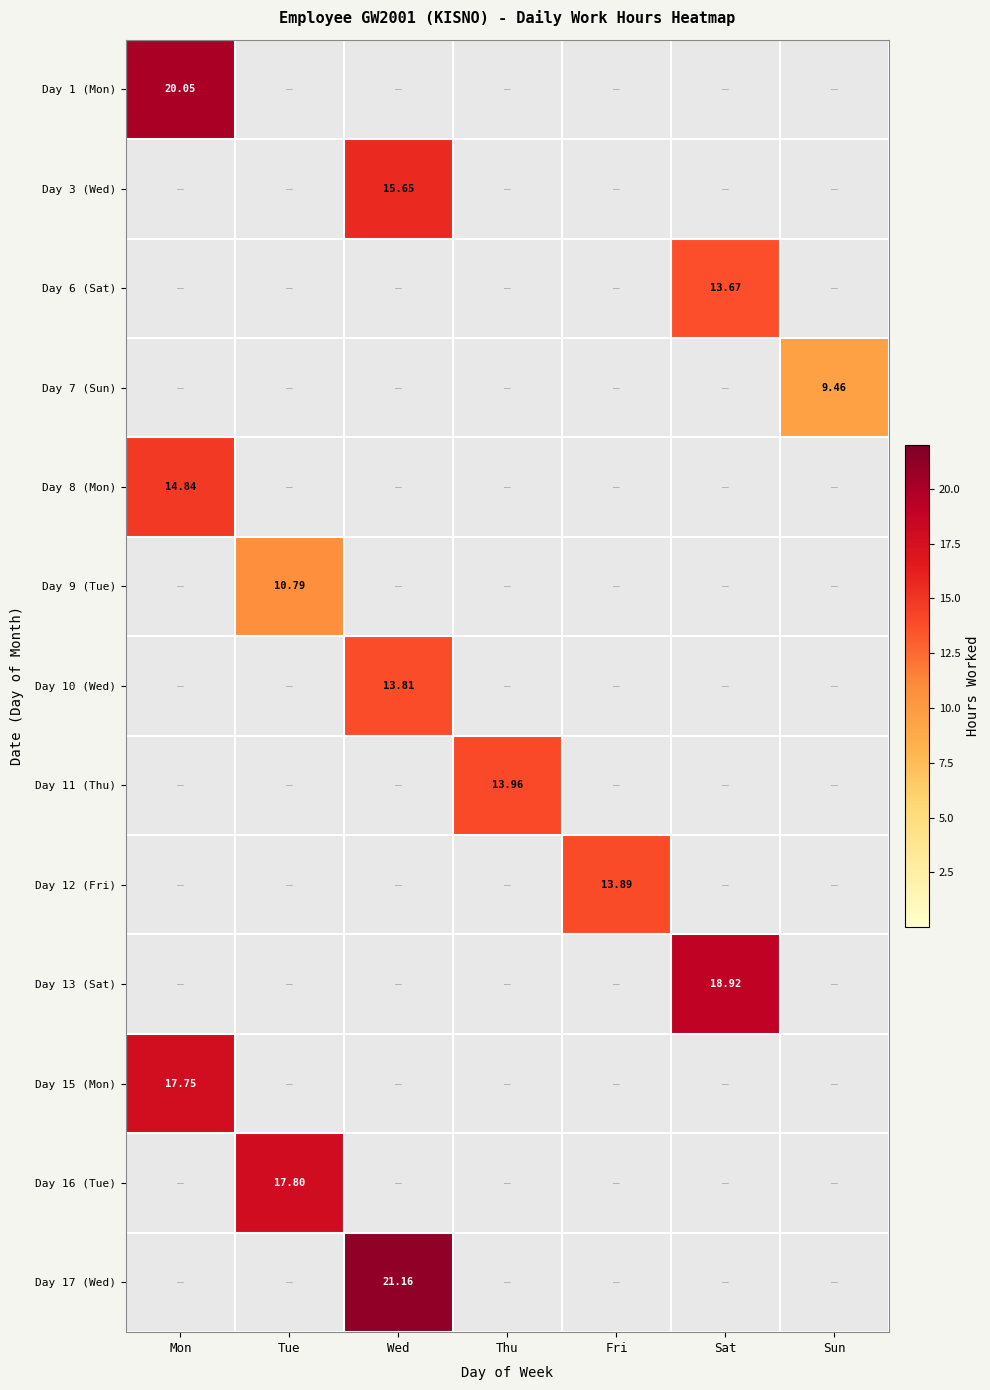

What is the total value across all series at Sat?

32.6